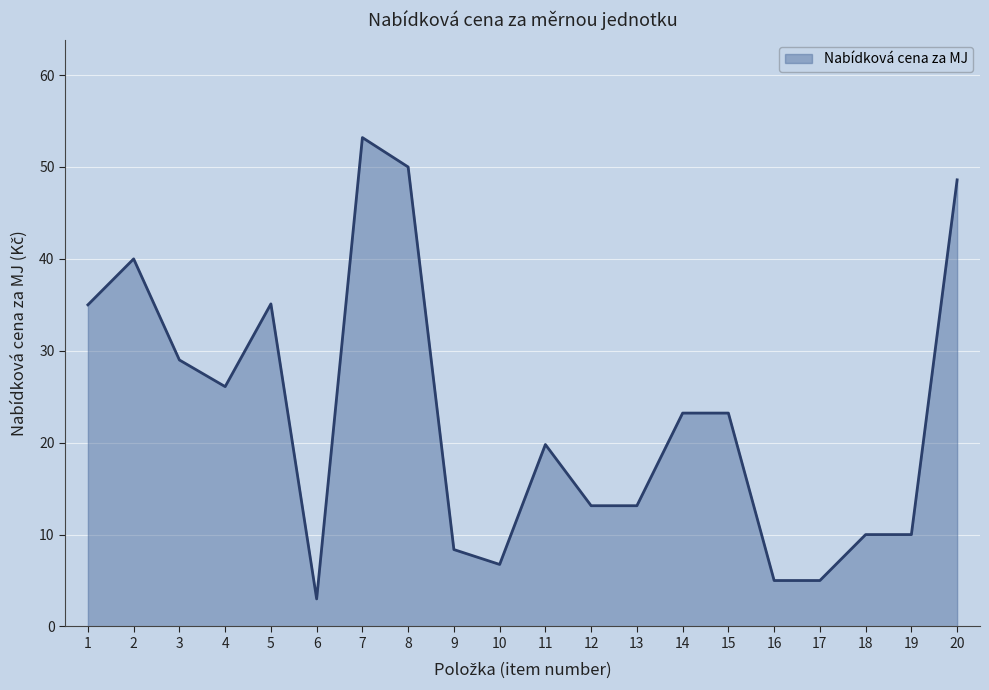

Which category has the lowest value across all series?

6